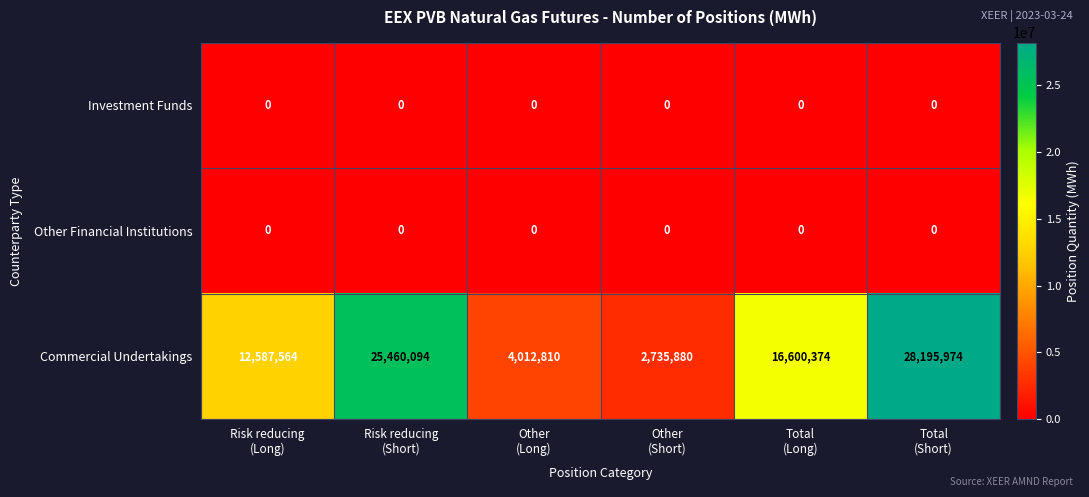

Which series has the largest total across all categories?

Commercial Undertakings